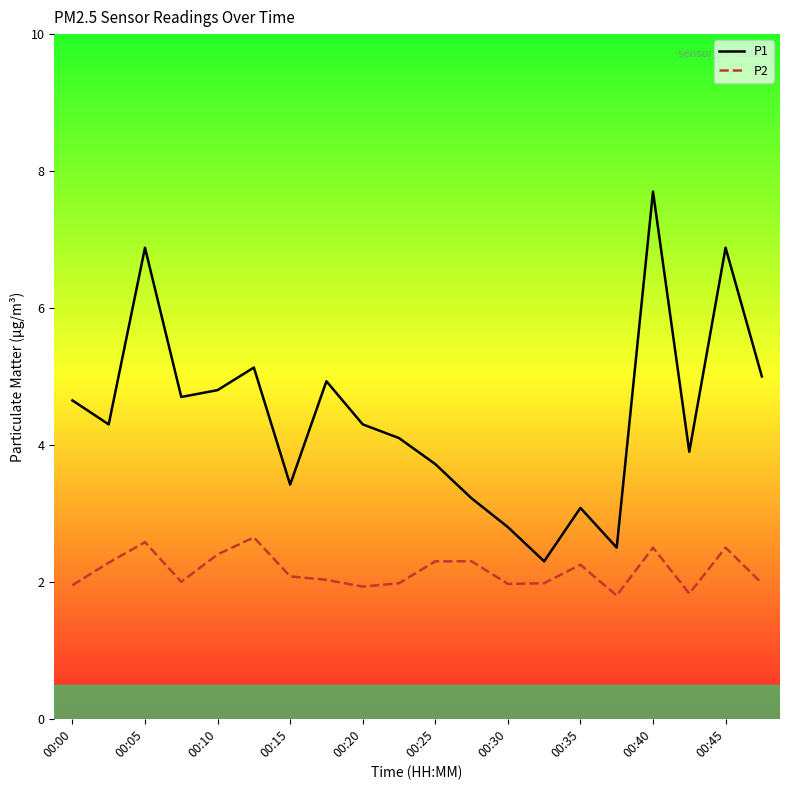

True or false: P1 and P2 intersect in this chart.

False